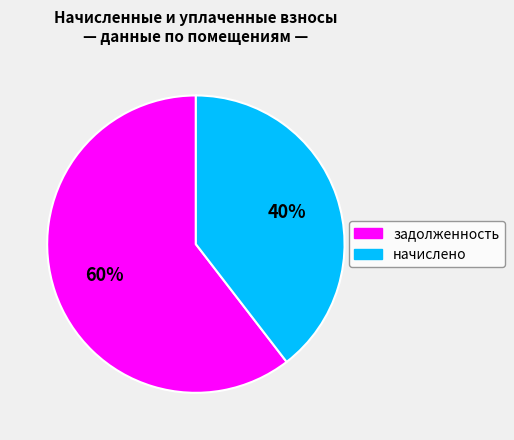

What is the majority slice?

задолженность